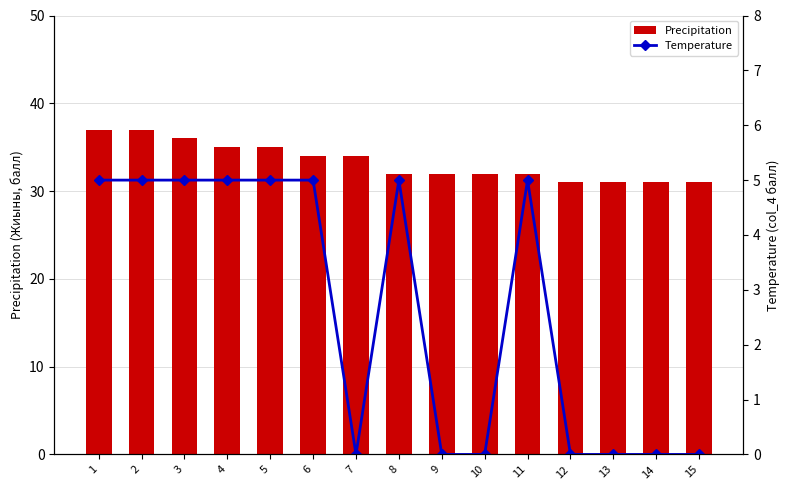

Count the number of categories in the chart.

15